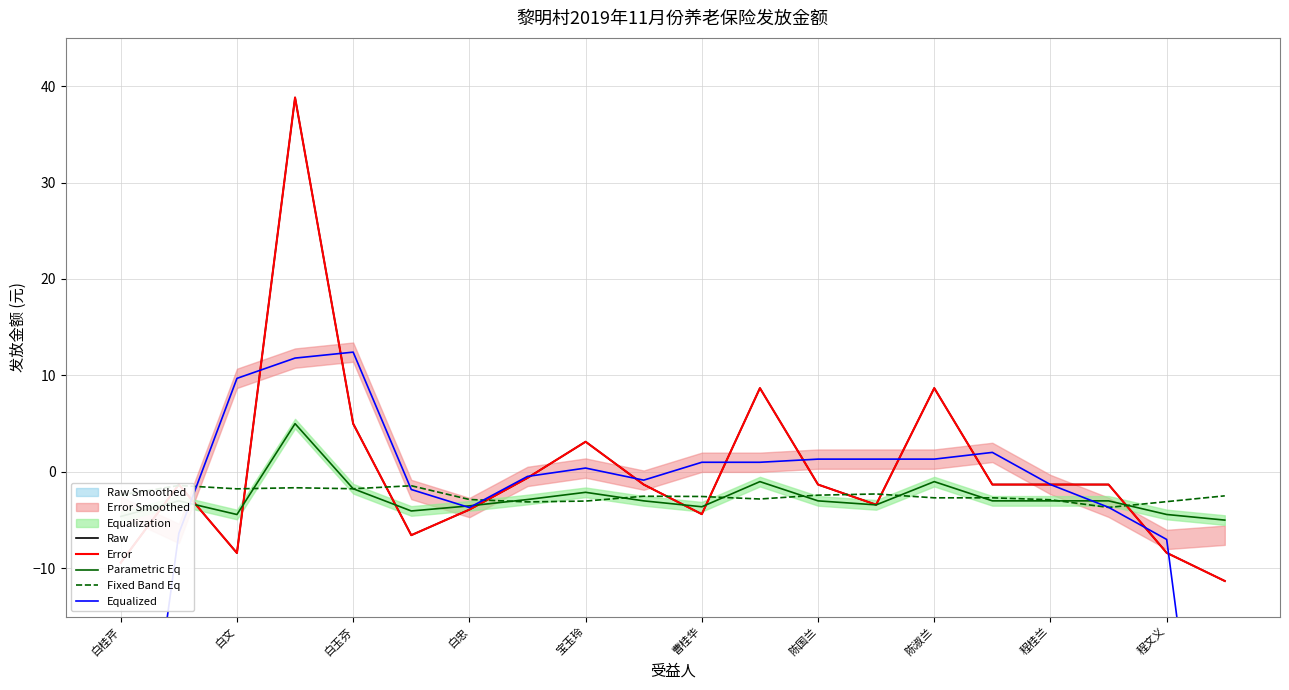

What is the difference between the maximum and second lowest values in the Raw series?

48.2